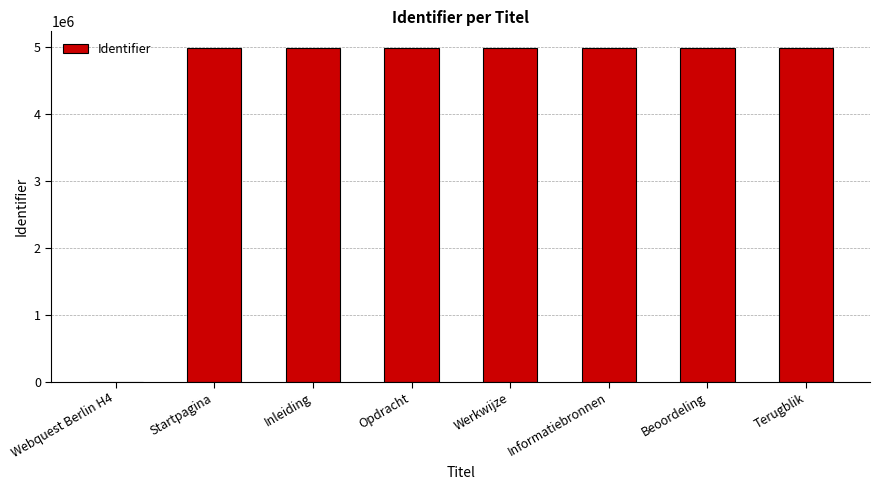

The value at Informatiebronnen is 2352558. True or false?

False